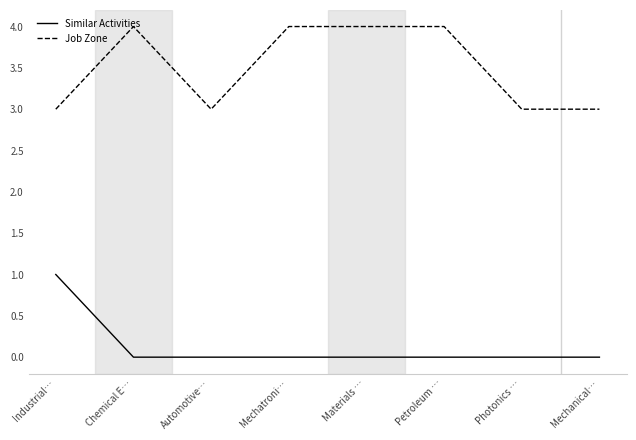

Is it true that Job Zone equals 4 at Petroleum …?

True